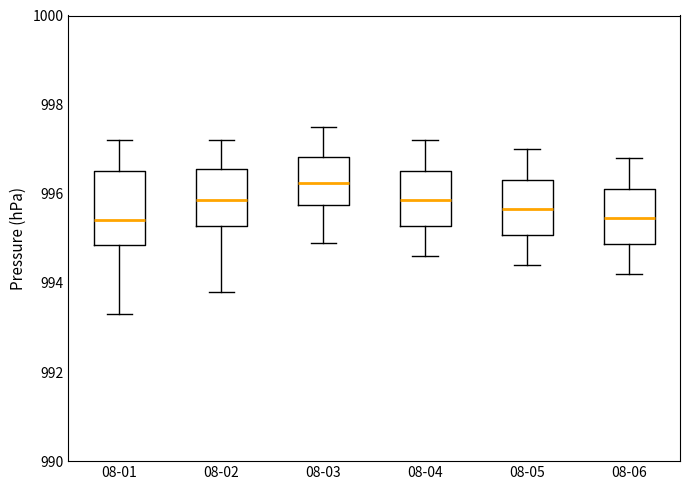

Where does the median line of the box for 08-01 sit on the y-axis? The values are not printed on the chart, so give them approximately, as read against the axis.

995.4